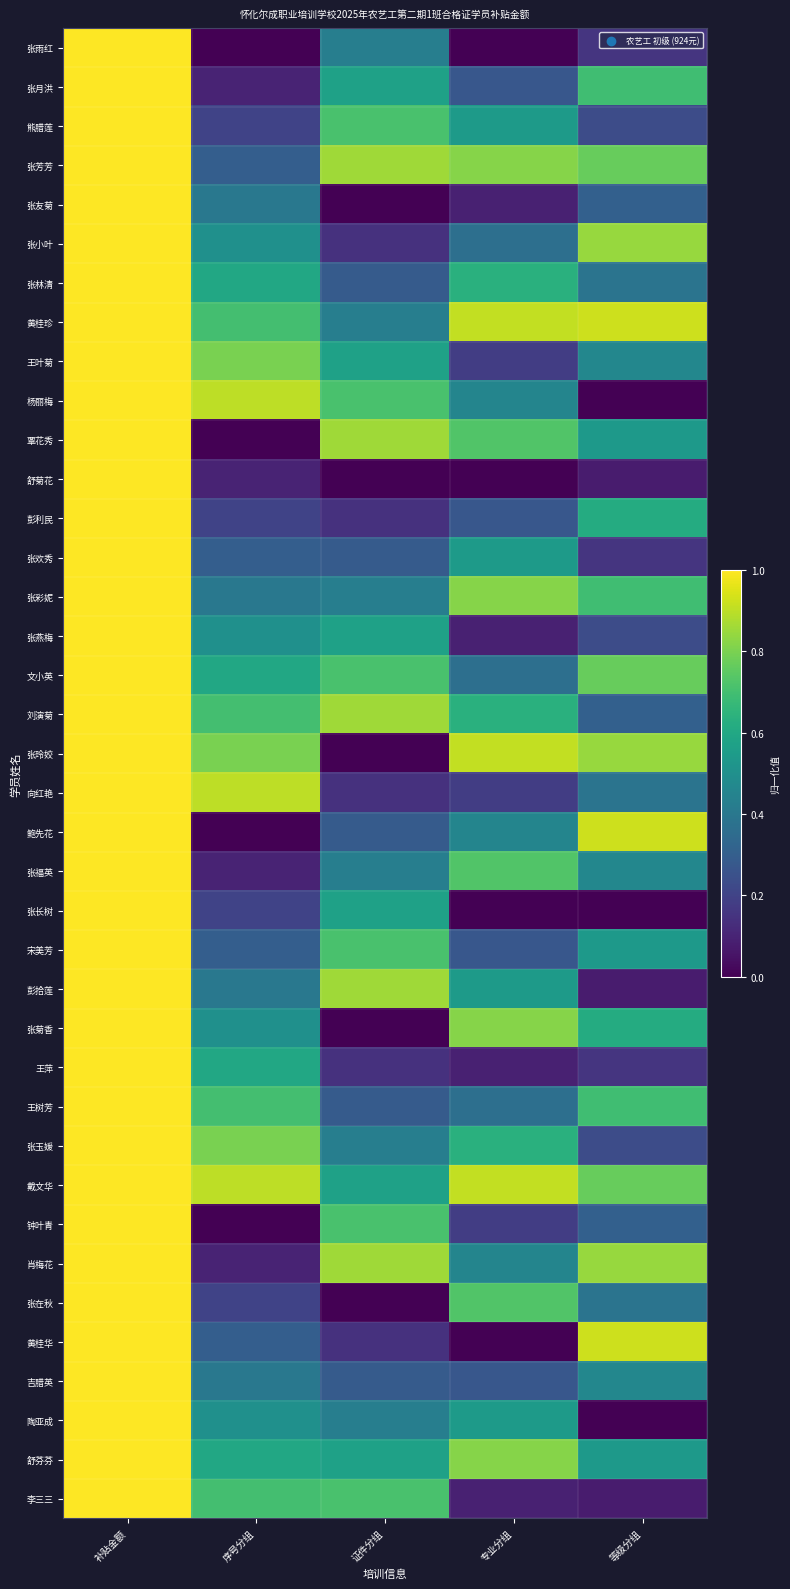

Reading right to left, list all the values displayed in this chart.

张雨红: 等级分组=0.2	专业分组=0.0	证件分组=0.4	序号分组=0.0	补贴金额=1.0
张月洪: 等级分组=0.7	专业分组=0.3	证件分组=0.6	序号分组=0.1	补贴金额=1.0
熊腊莲: 等级分组=0.2	专业分组=0.5	证件分组=0.7	序号分组=0.2	补贴金额=1.0
张芳芳: 等级分组=0.8	专业分组=0.8	证件分组=0.9	序号分组=0.3	补贴金额=1.0
张友菊: 等级分组=0.3	专业分组=0.1	证件分组=0.0	序号分组=0.4	补贴金额=1.0
张小叶: 等级分组=0.8	专业分组=0.4	证件分组=0.1	序号分组=0.5	补贴金额=1.0
张林清: 等级分组=0.4	专业分组=0.6	证件分组=0.3	序号分组=0.6	补贴金额=1.0
黄桂珍: 等级分组=0.9	专业分组=0.9	证件分组=0.4	序号分组=0.7	补贴金额=1.0
王叶菊: 等级分组=0.5	专业分组=0.2	证件分组=0.6	序号分组=0.8	补贴金额=1.0
杨丽梅: 等级分组=0.0	专业分组=0.5	证件分组=0.7	序号分组=0.9	补贴金额=1.0
覃花秀: 等级分组=0.5	专业分组=0.7	证件分组=0.9	序号分组=0.0	补贴金额=1.0
舒菊花: 等级分组=0.1	专业分组=0.0	证件分组=0.0	序号分组=0.1	补贴金额=1.0
彭利民: 等级分组=0.6	专业分组=0.3	证件分组=0.1	序号分组=0.2	补贴金额=1.0
张欢秀: 等级分组=0.2	专业分组=0.5	证件分组=0.3	序号分组=0.3	补贴金额=1.0
张彩妮: 等级分组=0.7	专业分组=0.8	证件分组=0.4	序号分组=0.4	补贴金额=1.0
张燕梅: 等级分组=0.2	专业分组=0.1	证件分组=0.6	序号分组=0.5	补贴金额=1.0
文小英: 等级分组=0.8	专业分组=0.4	证件分组=0.7	序号分组=0.6	补贴金额=1.0
刘演菊: 等级分组=0.3	专业分组=0.6	证件分组=0.9	序号分组=0.7	补贴金额=1.0
张玲姣: 等级分组=0.8	专业分组=0.9	证件分组=0.0	序号分组=0.8	补贴金额=1.0
向红艳: 等级分组=0.4	专业分组=0.2	证件分组=0.1	序号分组=0.9	补贴金额=1.0
鲍先花: 等级分组=0.9	专业分组=0.5	证件分组=0.3	序号分组=0.0	补贴金额=1.0
张福英: 等级分组=0.5	专业分组=0.7	证件分组=0.4	序号分组=0.1	补贴金额=1.0
张长树: 等级分组=0.0	专业分组=0.0	证件分组=0.6	序号分组=0.2	补贴金额=1.0
宋美芳: 等级分组=0.5	专业分组=0.3	证件分组=0.7	序号分组=0.3	补贴金额=1.0
彭拾莲: 等级分组=0.1	专业分组=0.5	证件分组=0.9	序号分组=0.4	补贴金额=1.0
张菊香: 等级分组=0.6	专业分组=0.8	证件分组=0.0	序号分组=0.5	补贴金额=1.0
王萍: 等级分组=0.2	专业分组=0.1	证件分组=0.1	序号分组=0.6	补贴金额=1.0
王树芳: 等级分组=0.7	专业分组=0.4	证件分组=0.3	序号分组=0.7	补贴金额=1.0
张玉媛: 等级分组=0.2	专业分组=0.6	证件分组=0.4	序号分组=0.8	补贴金额=1.0
戴文华: 等级分组=0.8	专业分组=0.9	证件分组=0.6	序号分组=0.9	补贴金额=1.0
钟叶青: 等级分组=0.3	专业分组=0.2	证件分组=0.7	序号分组=0.0	补贴金额=1.0
肖梅花: 等级分组=0.8	专业分组=0.5	证件分组=0.9	序号分组=0.1	补贴金额=1.0
张在秋: 等级分组=0.4	专业分组=0.7	证件分组=0.0	序号分组=0.2	补贴金额=1.0
黄桂华: 等级分组=0.9	专业分组=0.0	证件分组=0.1	序号分组=0.3	补贴金额=1.0
吉腊英: 等级分组=0.5	专业分组=0.3	证件分组=0.3	序号分组=0.4	补贴金额=1.0
陶亚成: 等级分组=0.0	专业分组=0.5	证件分组=0.4	序号分组=0.5	补贴金额=1.0
舒芬芬: 等级分组=0.5	专业分组=0.8	证件分组=0.6	序号分组=0.6	补贴金额=1.0
李三三: 等级分组=0.1	专业分组=0.1	证件分组=0.7	序号分组=0.7	补贴金额=1.0